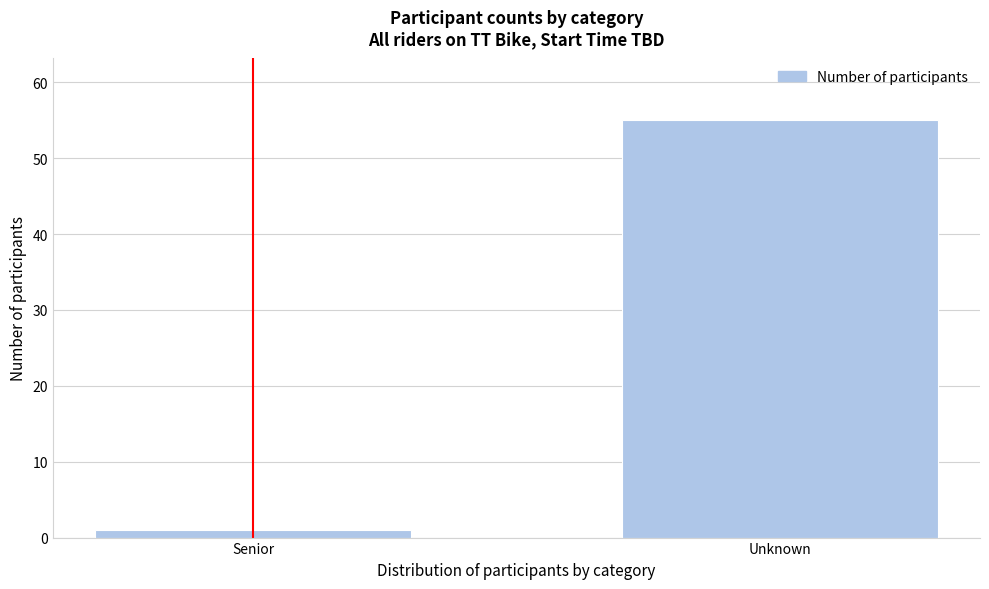

Reading left to right, transcribe all the data shown in this chart.

1	55